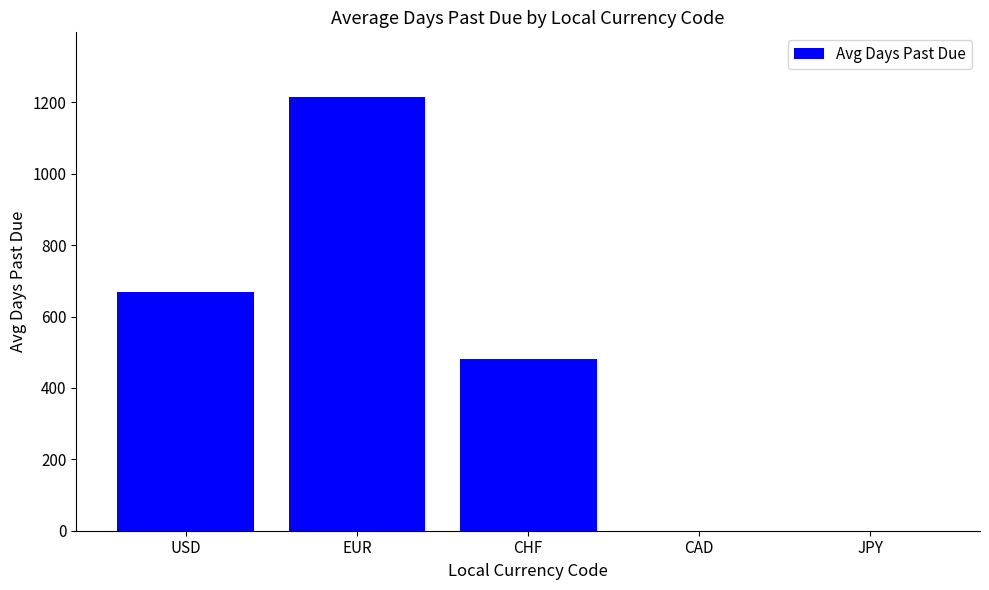

What is the sum of the values at JPY and EUR?

1214